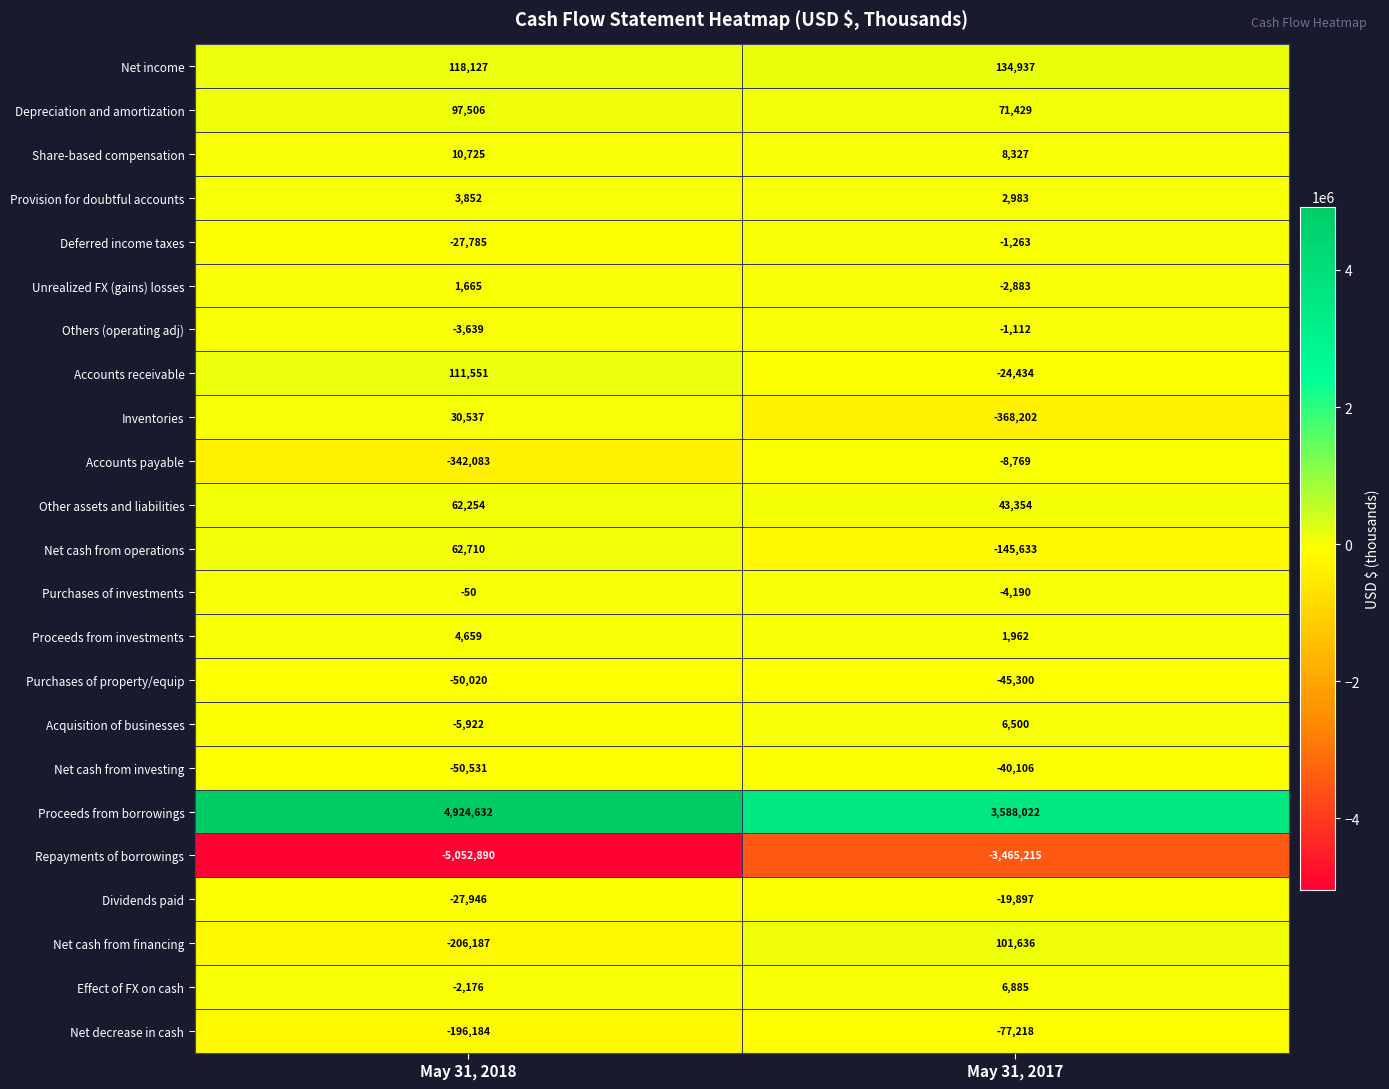

What is the spread (max minus min) of values at May 31, 2018?

9977522